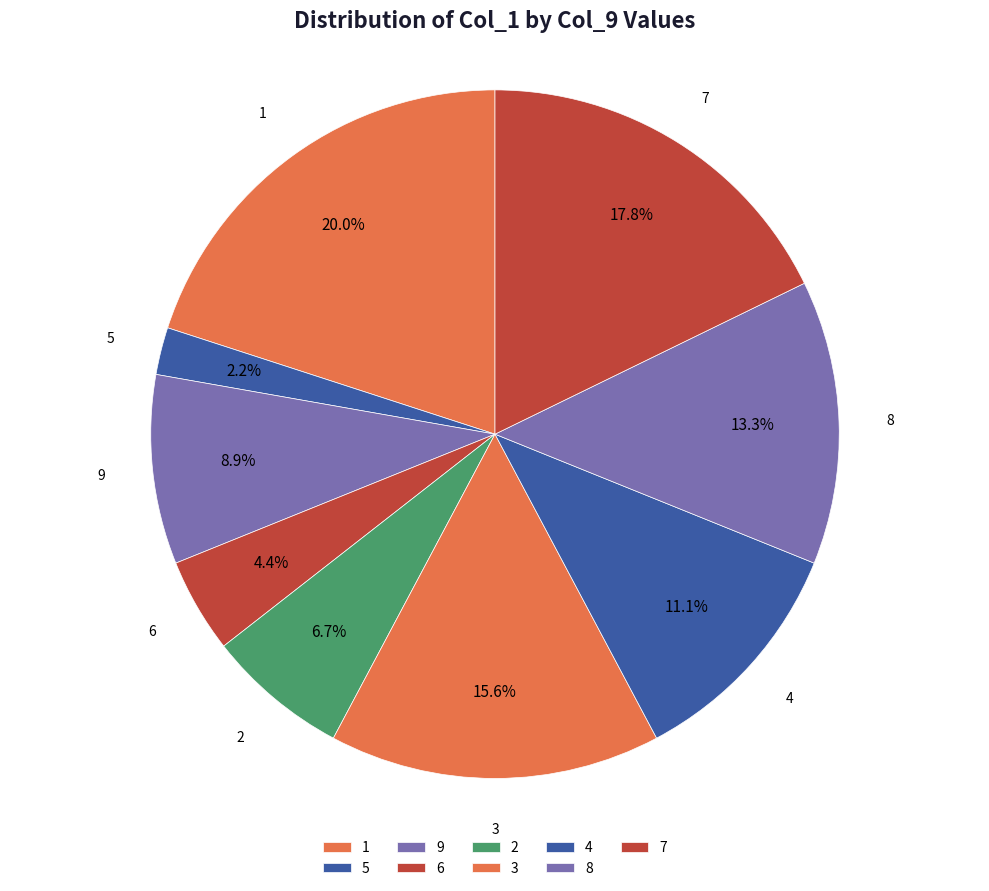

Which category has the smallest portion of the pie?

5